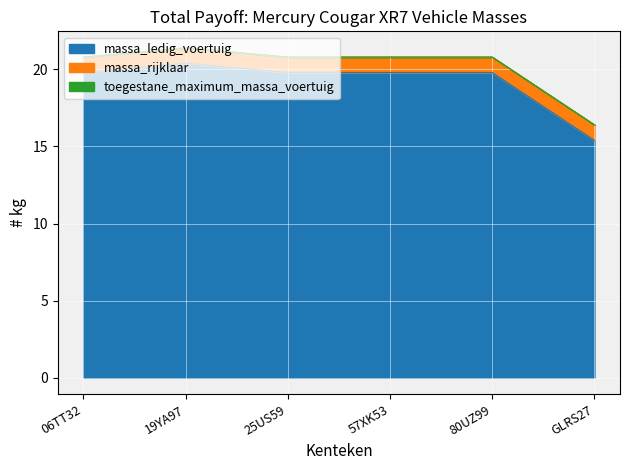

What is the difference between the maximum and second lowest values in the toegestane_maximum_massa_voertuig series?

0.6